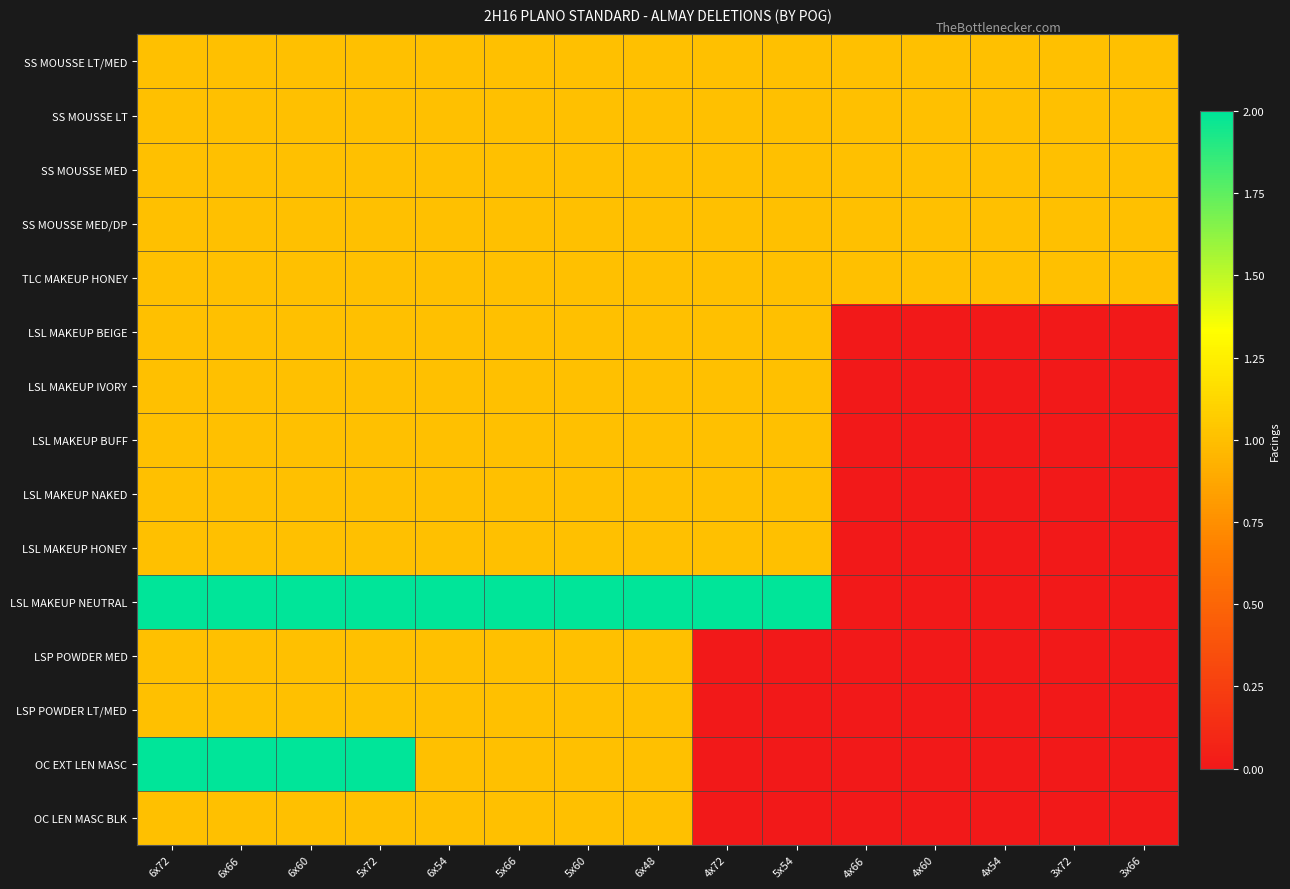

How many categories are shown in the chart?

15